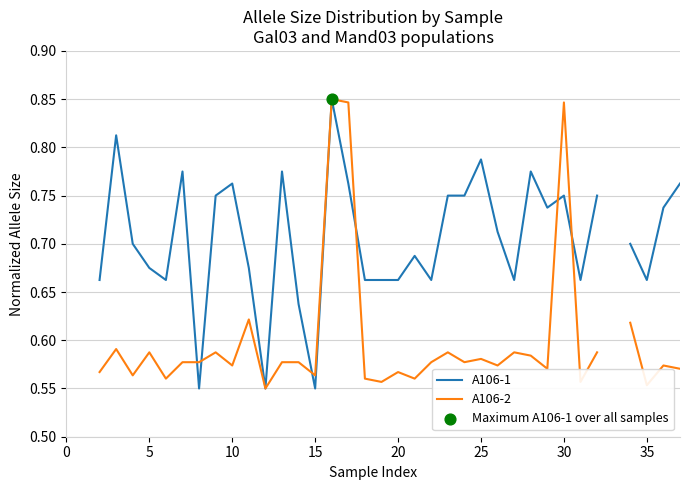

What are all the series names shown in the legend?

A106-1, A106-2